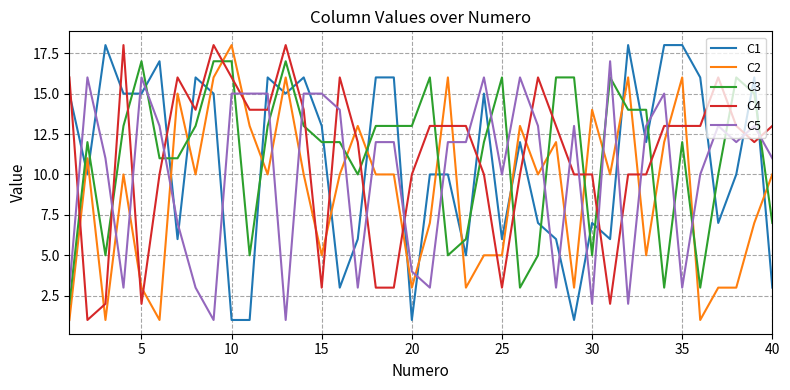

Which series ends up on top after the final intersection of C3 and C5?

C5